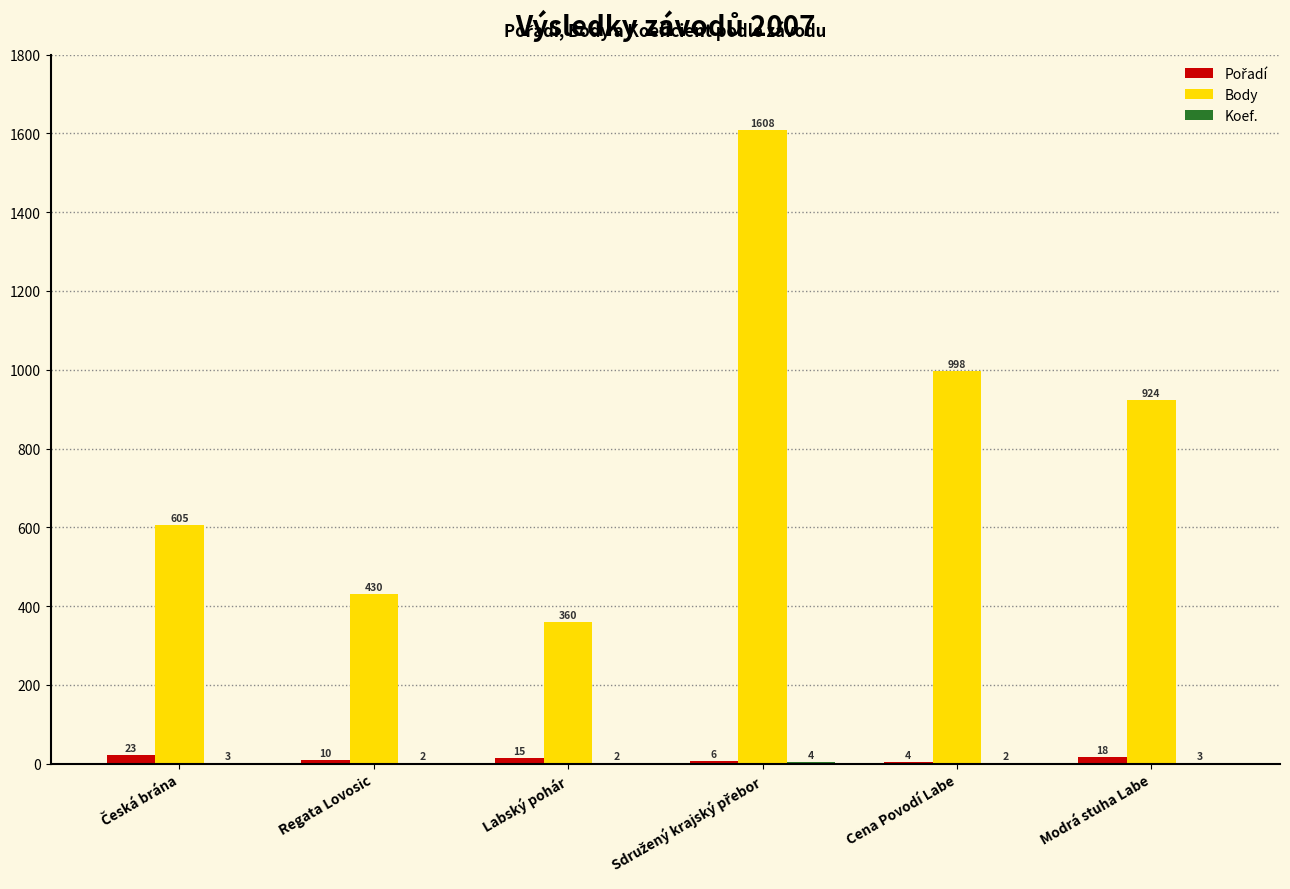

True or false: Body has a value of 567 at Modrá stuha Labe.

False